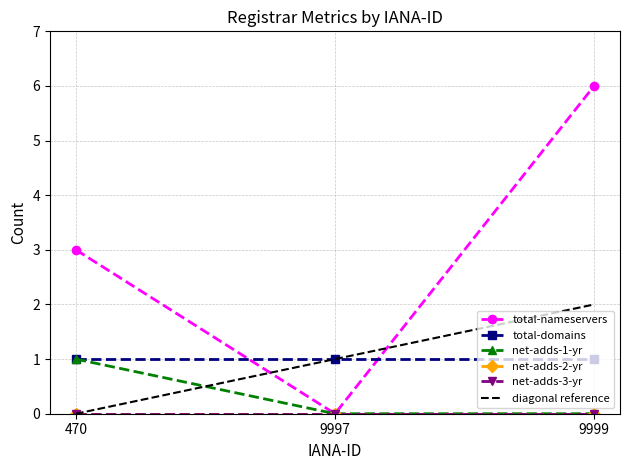

What is the difference between the highest and lowest values at 470?

3